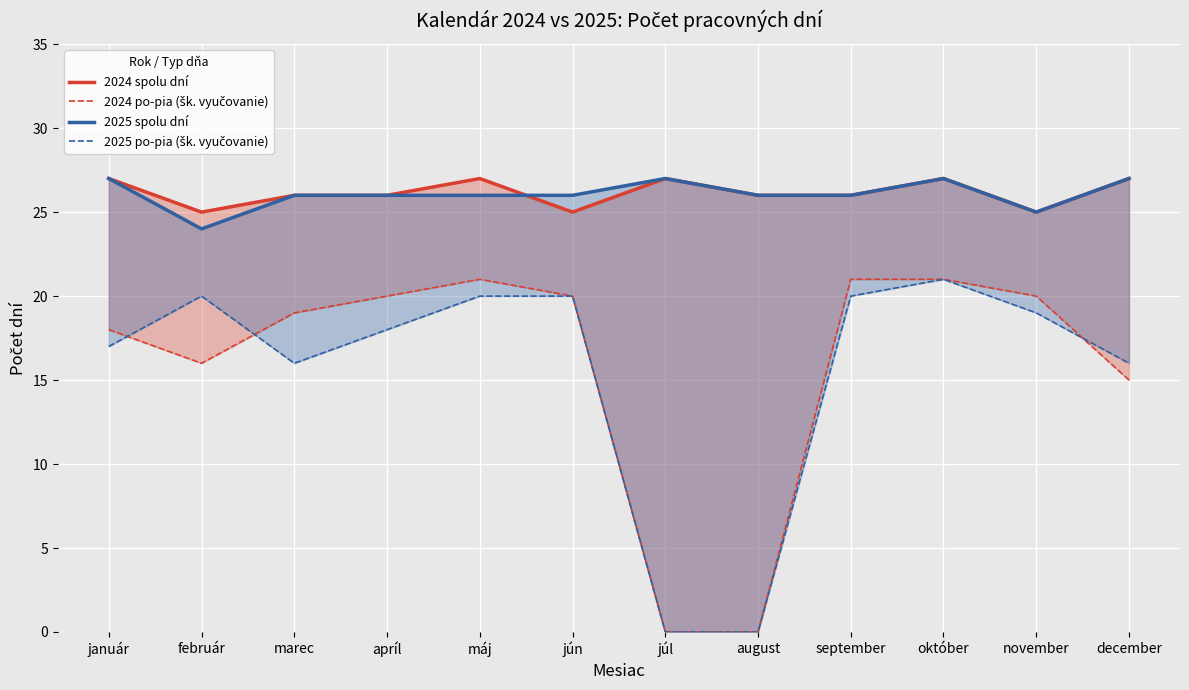

Reading left to right, list all the values displayed in this chart.

2024 spolu dní: 27	25	26	26	27	25	27	26	26	27	25	27
2024 po-pia (šk. vyučovanie): 18	16	19	20	21	20	0	0	21	21	20	15
2025 spolu dní: 27	24	26	26	26	26	27	26	26	27	25	27
2025 po-pia (šk. vyučovanie): 17	20	16	18	20	20	0	0	20	21	19	16